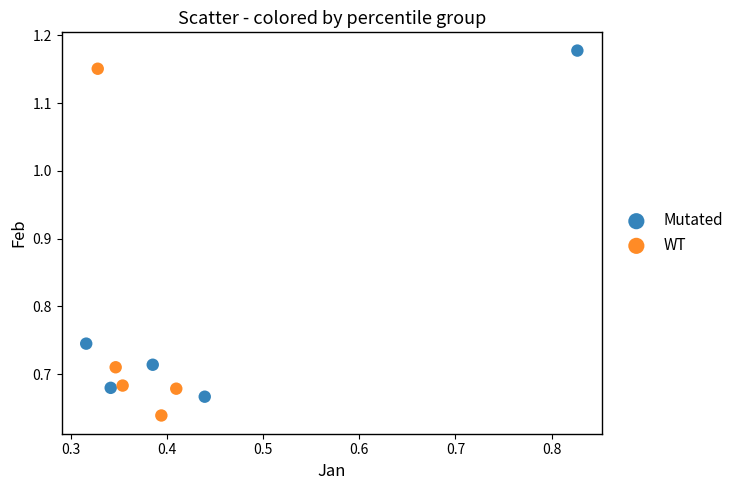

Which series contains the highest Y value?

Mutated